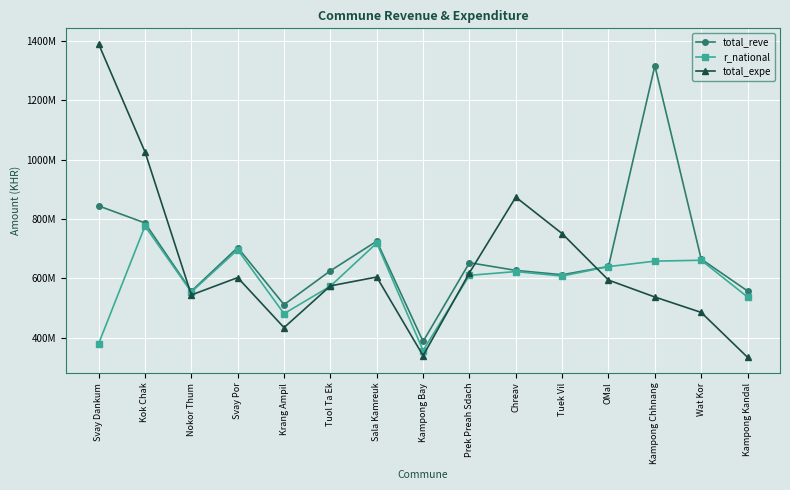

What are all the series names shown in the legend?

total_reve, r_national, total_expe